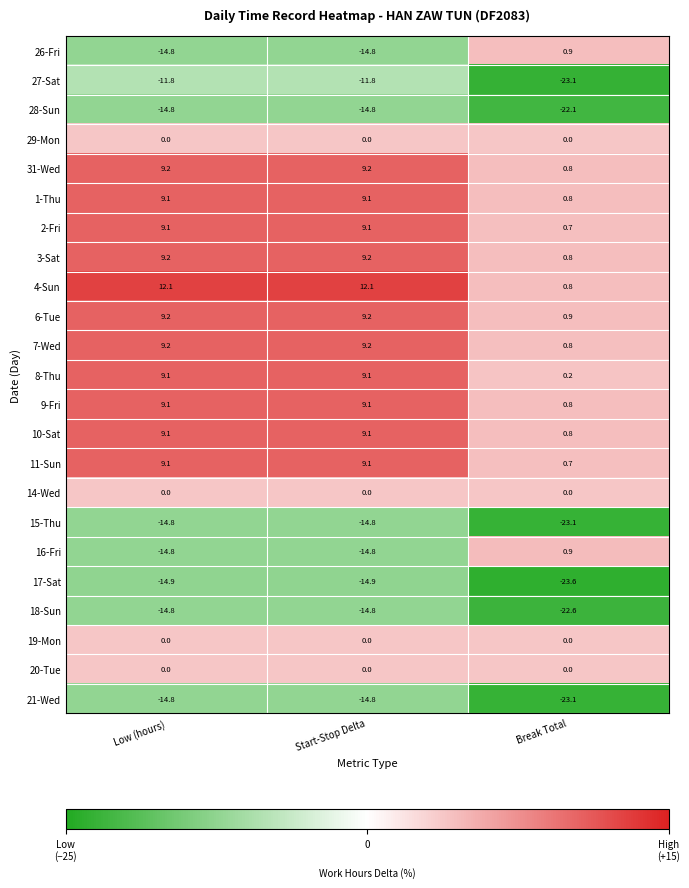

What is the highest value of the 16-Fri series?

0.9